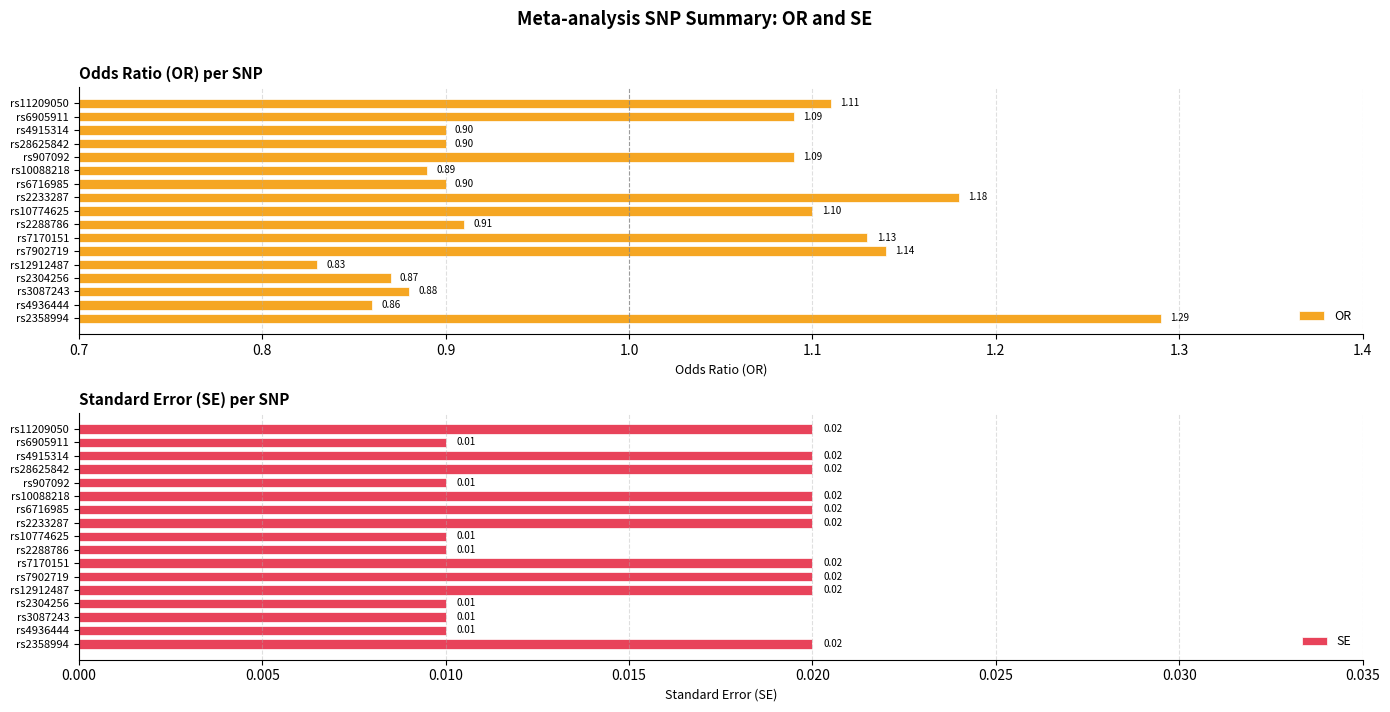

How many data points does each series have?

17